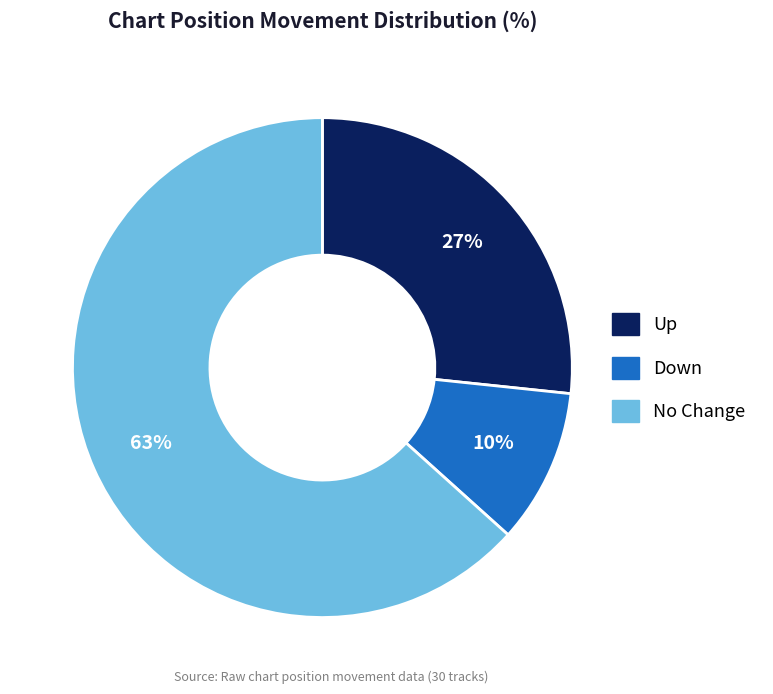

To the nearest percent, what is the average slice percentage?

33%